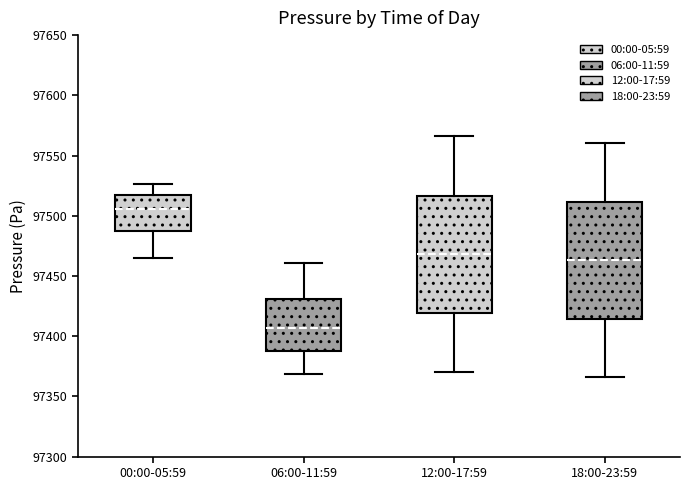

Reading left to right, transcribe this box plot: for each box, give where its median line is, the range the box spans, and where its two whiskers end, as read against the y-axis. The values are not printed on the chart, so give them approximately, as read against the axis.

00:00-05:59: median 97505, box 97485 to 97520, whiskers 97465 to 97525
06:00-11:59: median 97405, box 97390 to 97430, whiskers 97370 to 97460
12:00-17:59: median 97470, box 97420 to 97515, whiskers 97370 to 97565
18:00-23:59: median 97465, box 97415 to 97510, whiskers 97365 to 97560